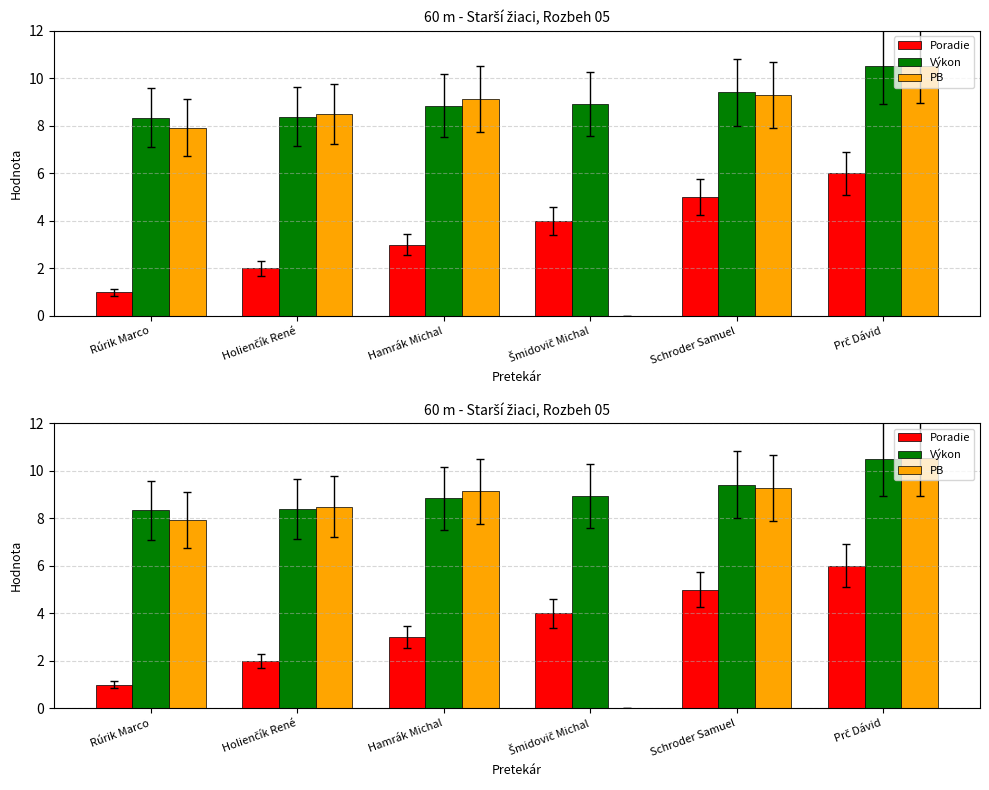

What is the maximum value for Poradie?

6.0